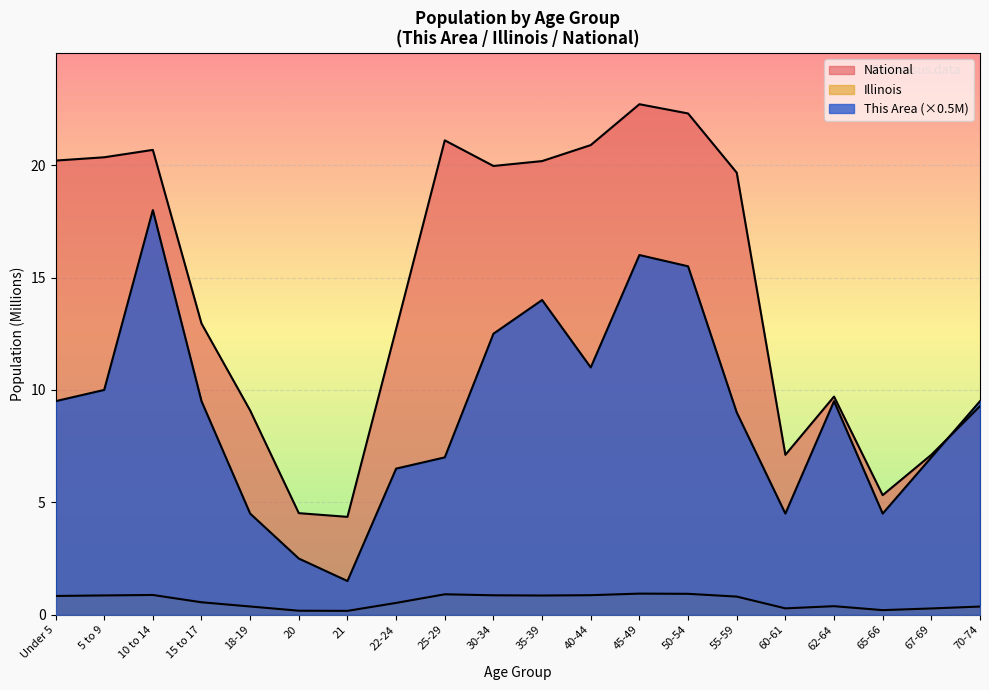

What are all the series names shown in the legend?

This Area, Illinois, National